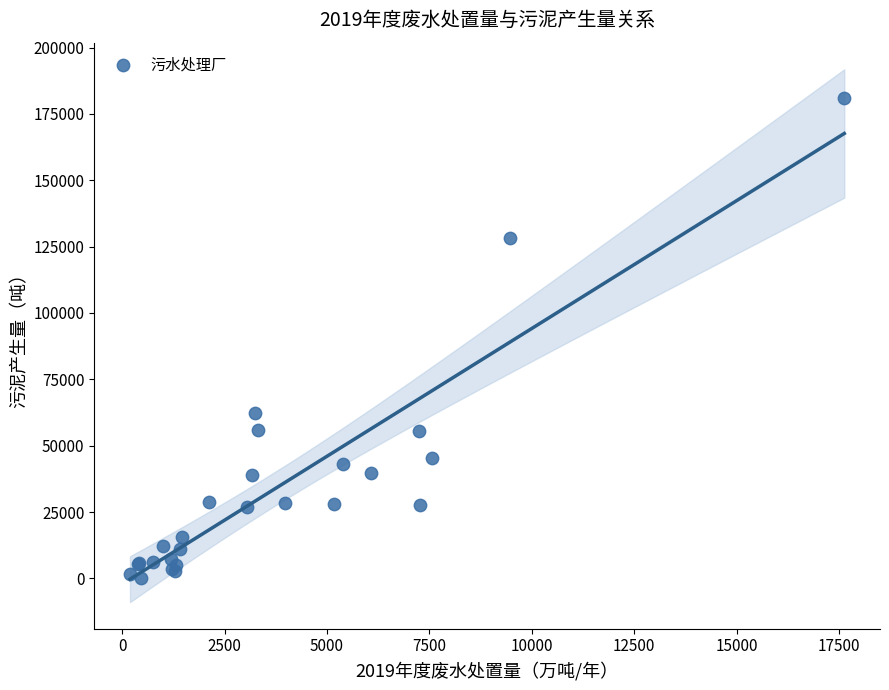

What Y value in the scatter plot is closest to 90426?

62397.5